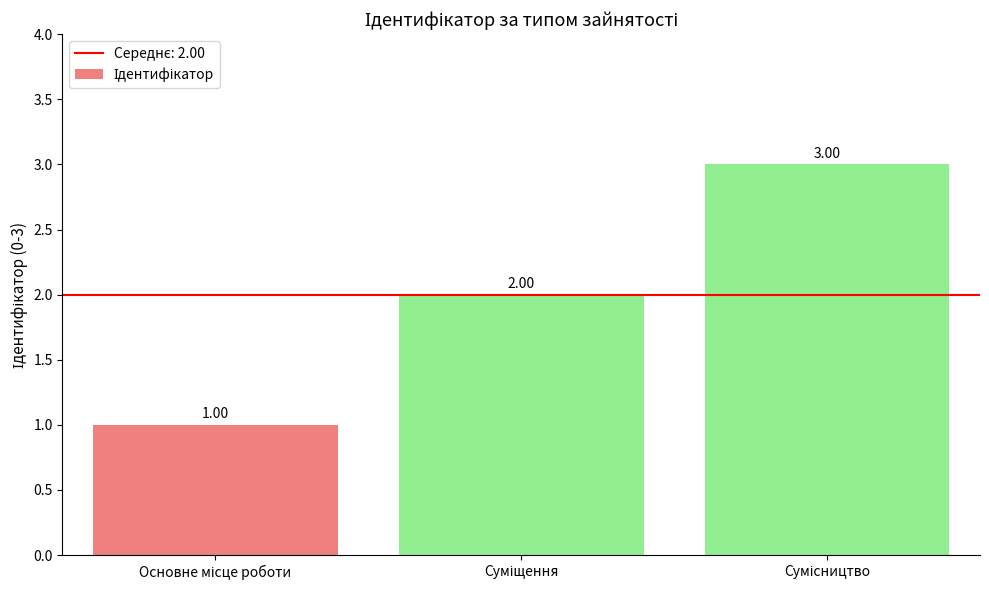

What is the sum of all values?

6